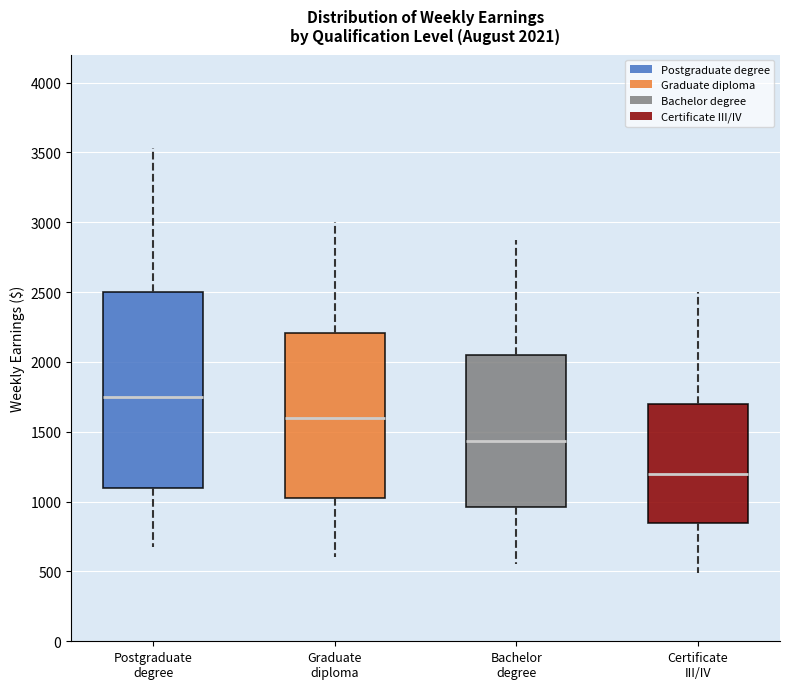

Which box is the tallest, from its lower edge to its upper edge?

Postgraduate degree